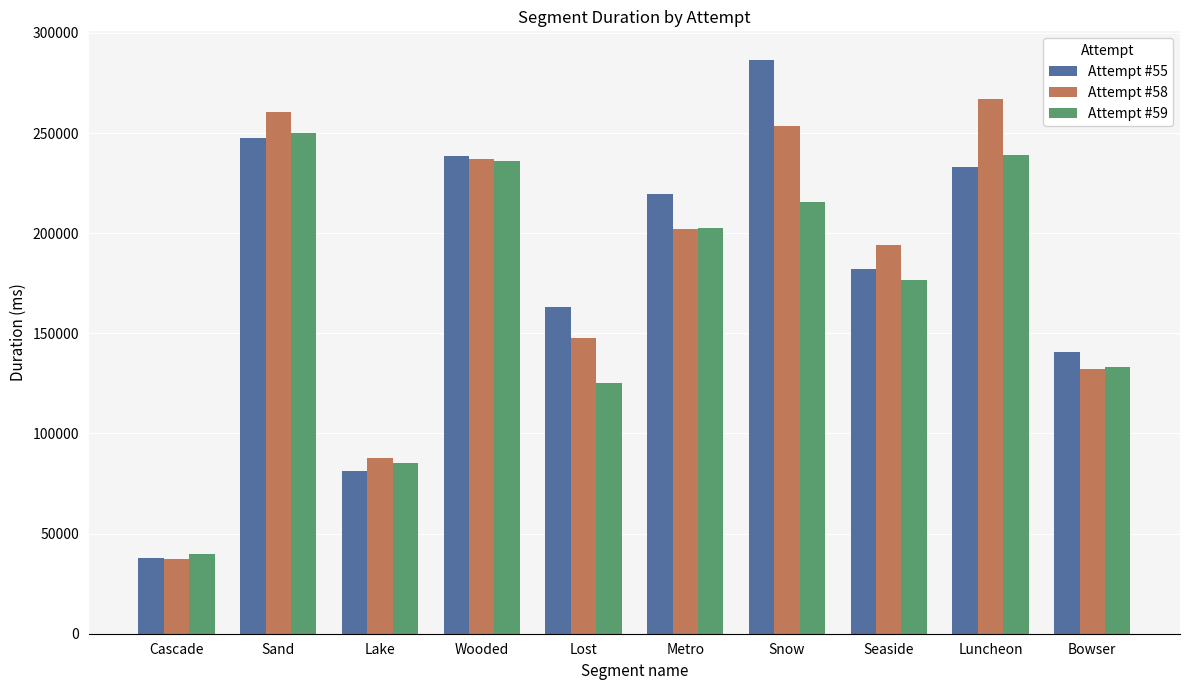

What are all the series names shown in the legend?

Attempt #55, Attempt #58, Attempt #59